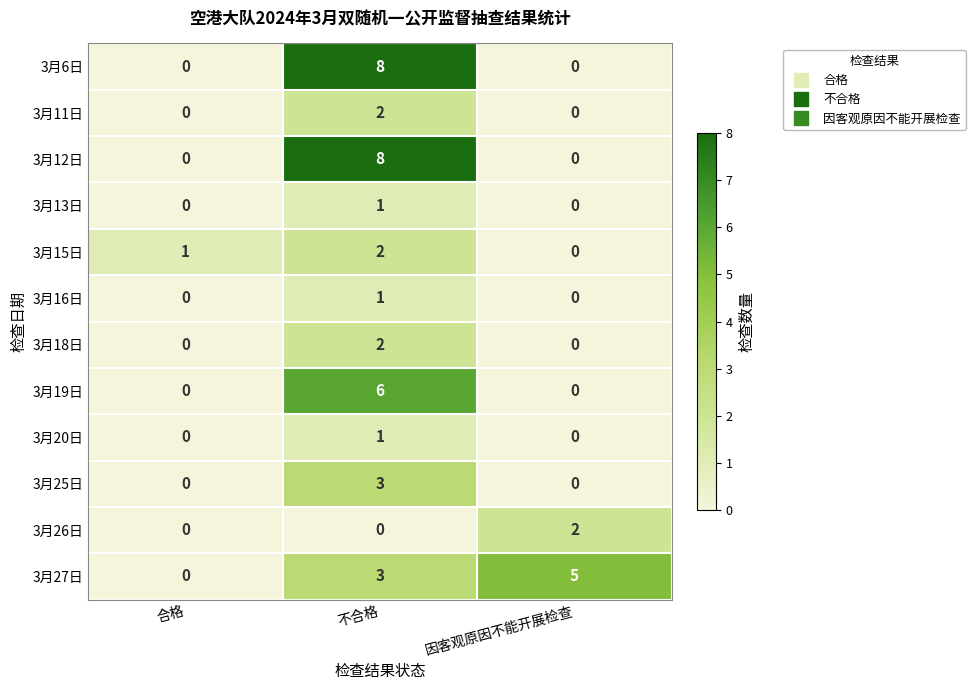

What is the difference between the 3月19日 values at 不合格 and 合格?

6